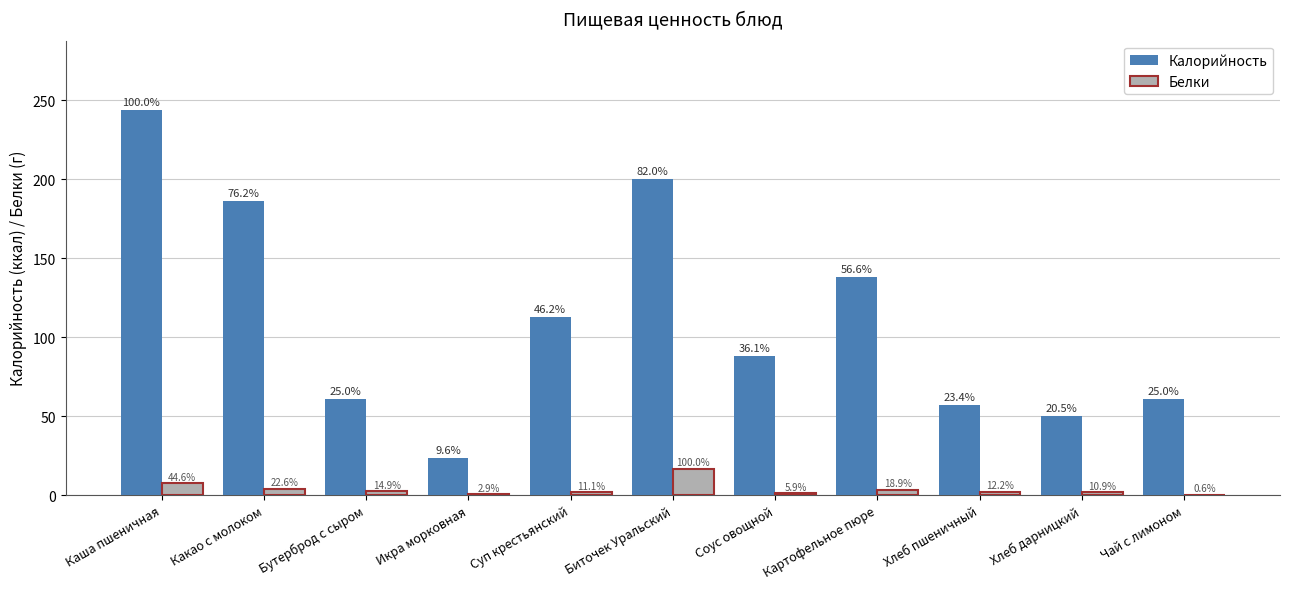

What are all the series names shown in the legend?

Калорийность, Белки